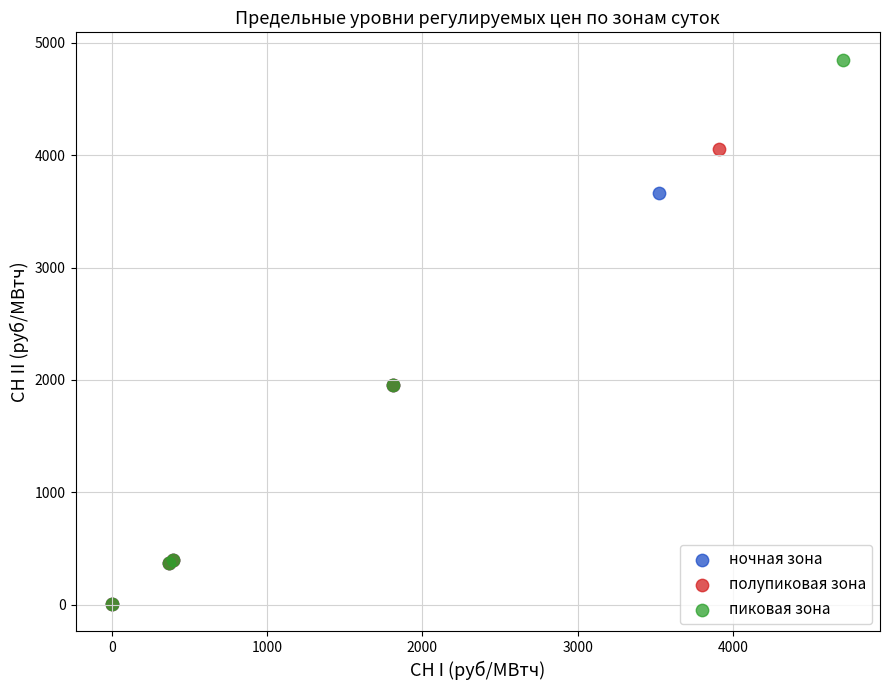

Which series contains the highest Y value?

пиковая зона